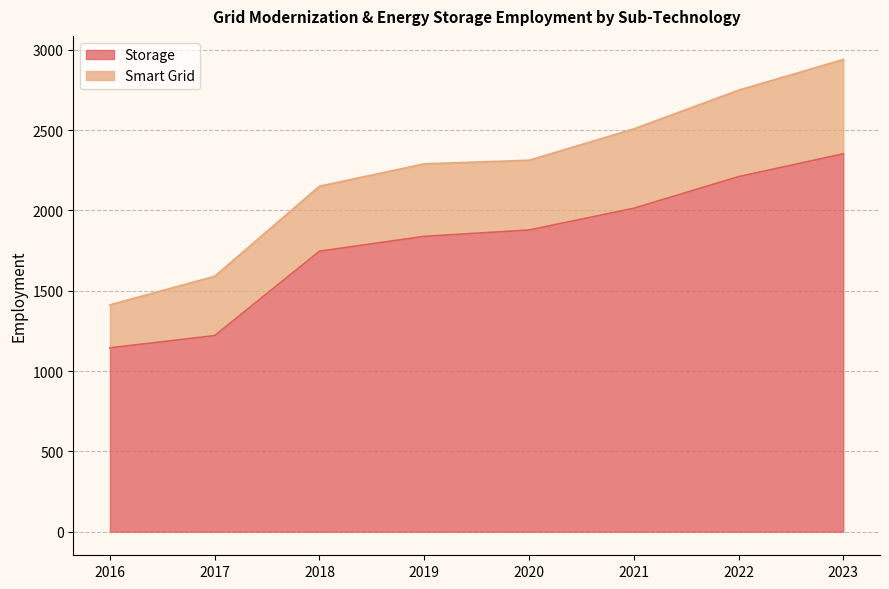

The chart shows a value of 2352.0 at 2023. True or false?

True